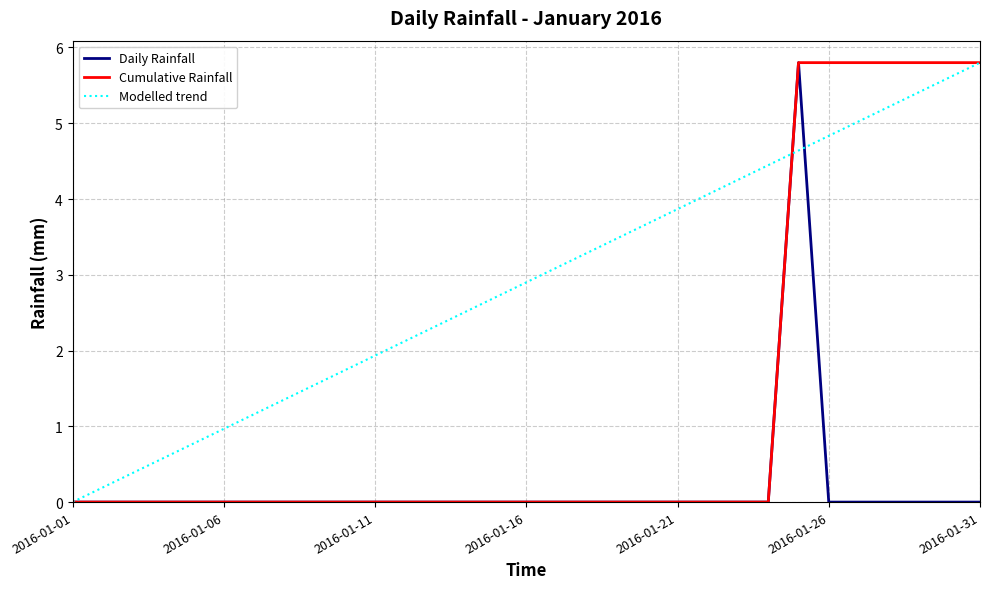

List the series in order of their overall mean, lowest first.

Daily Rainfall, Cumulative Rainfall, Modelled trend